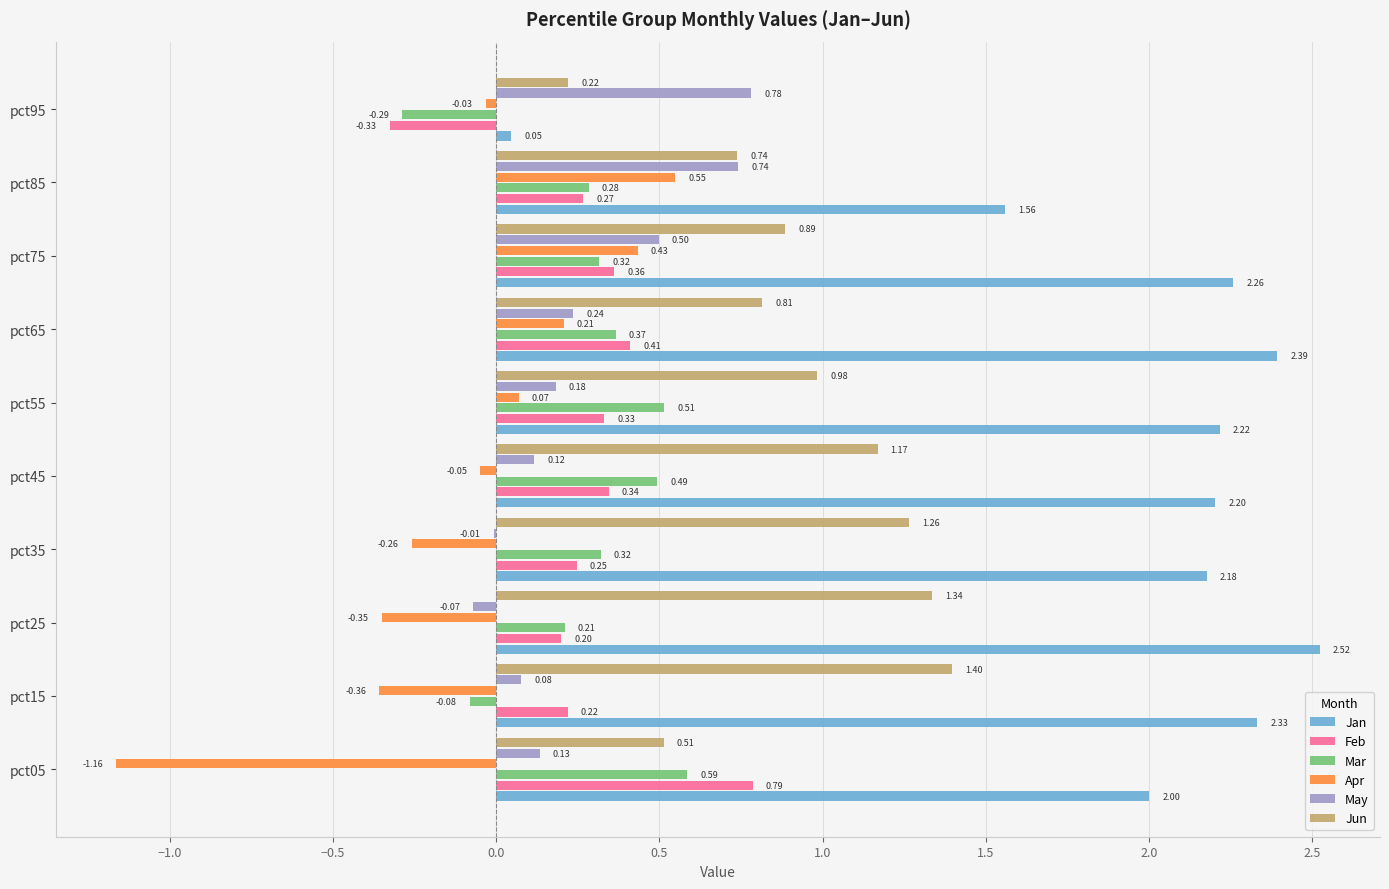

What is the total value across all series at pct45?

4.3